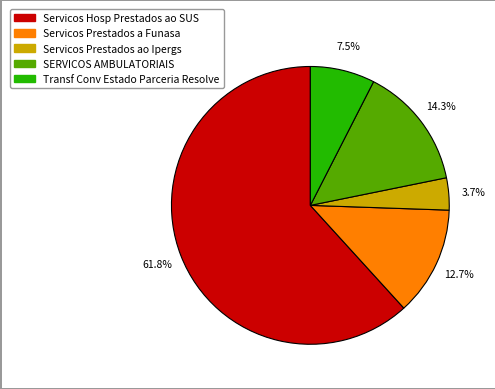

Is there a majority slice in this chart?

Yes